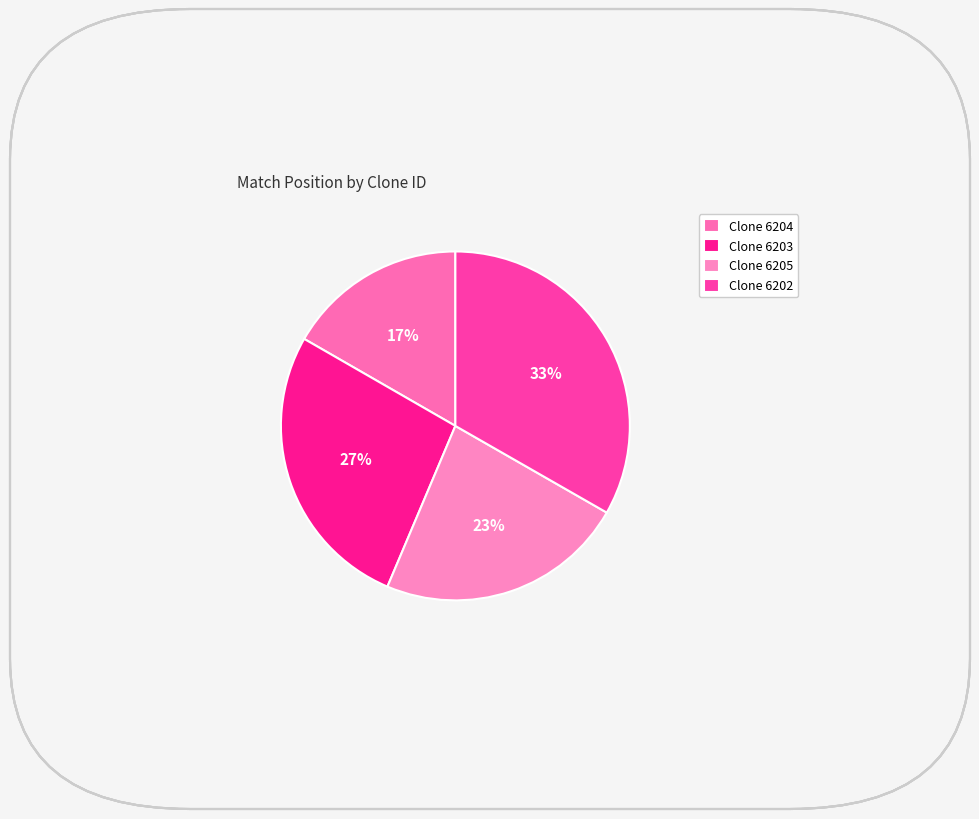

How many slices are in this pie chart?

4